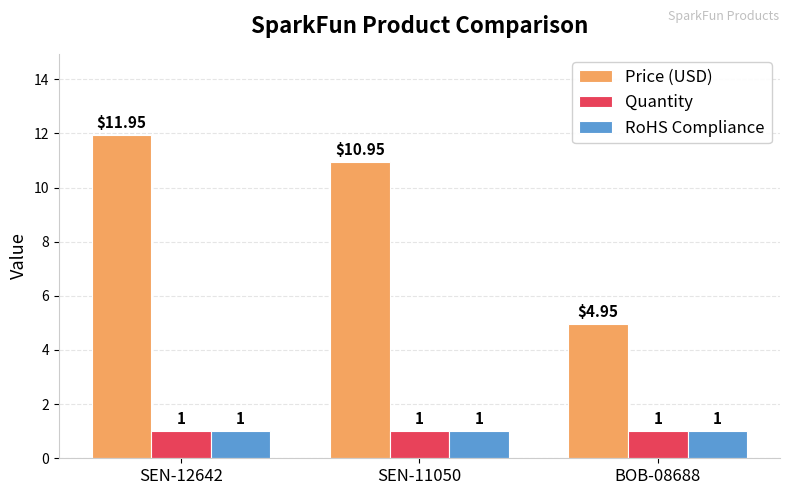

At which category is the sum across all series the highest?

SEN-12642